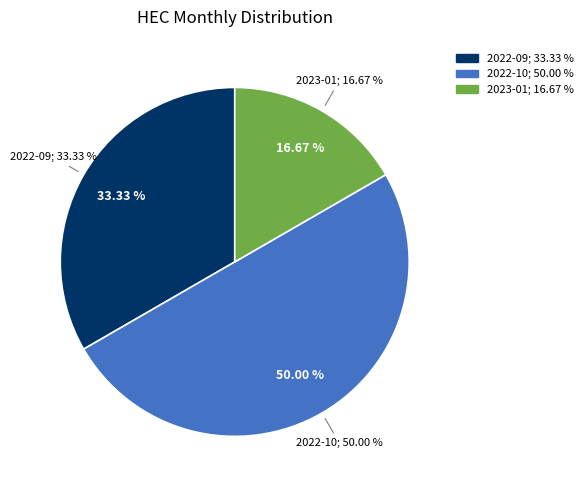

Which slice is the largest?

2022-10